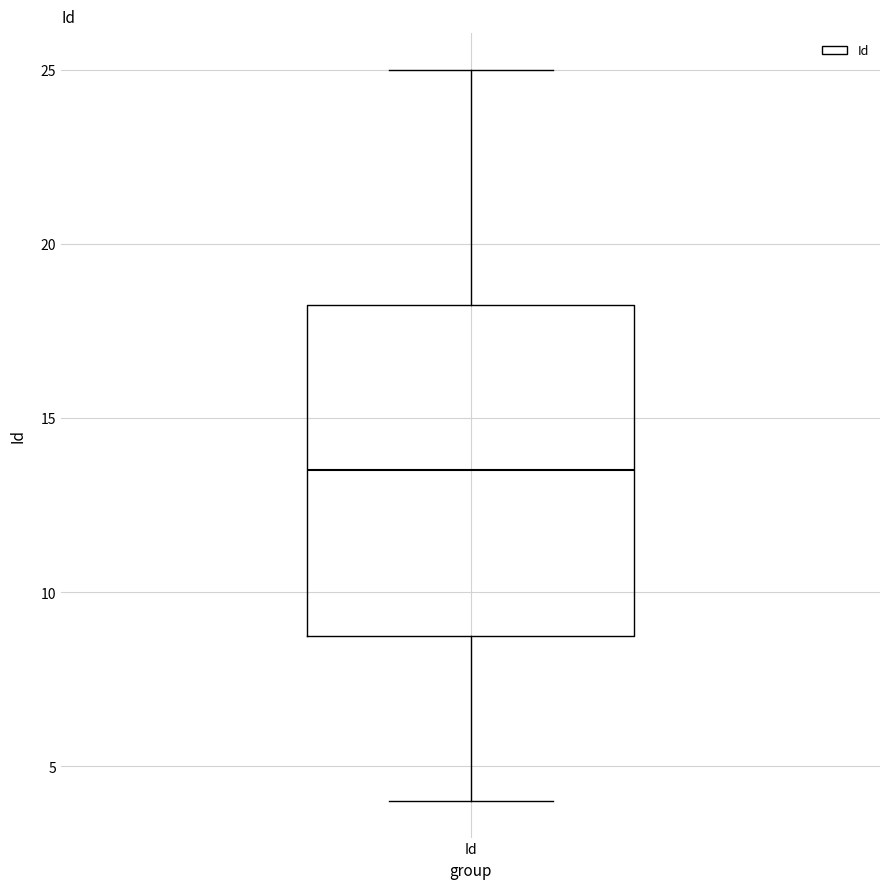

Read this box plot against the y-axis: the position of the median line, the range covered by the box, and the ends of both whiskers. The values are not printed on the chart, so give them approximately, as read against the axis.

median 13.5, box 9.0 to 18.5, whiskers 4.0 to 25.0